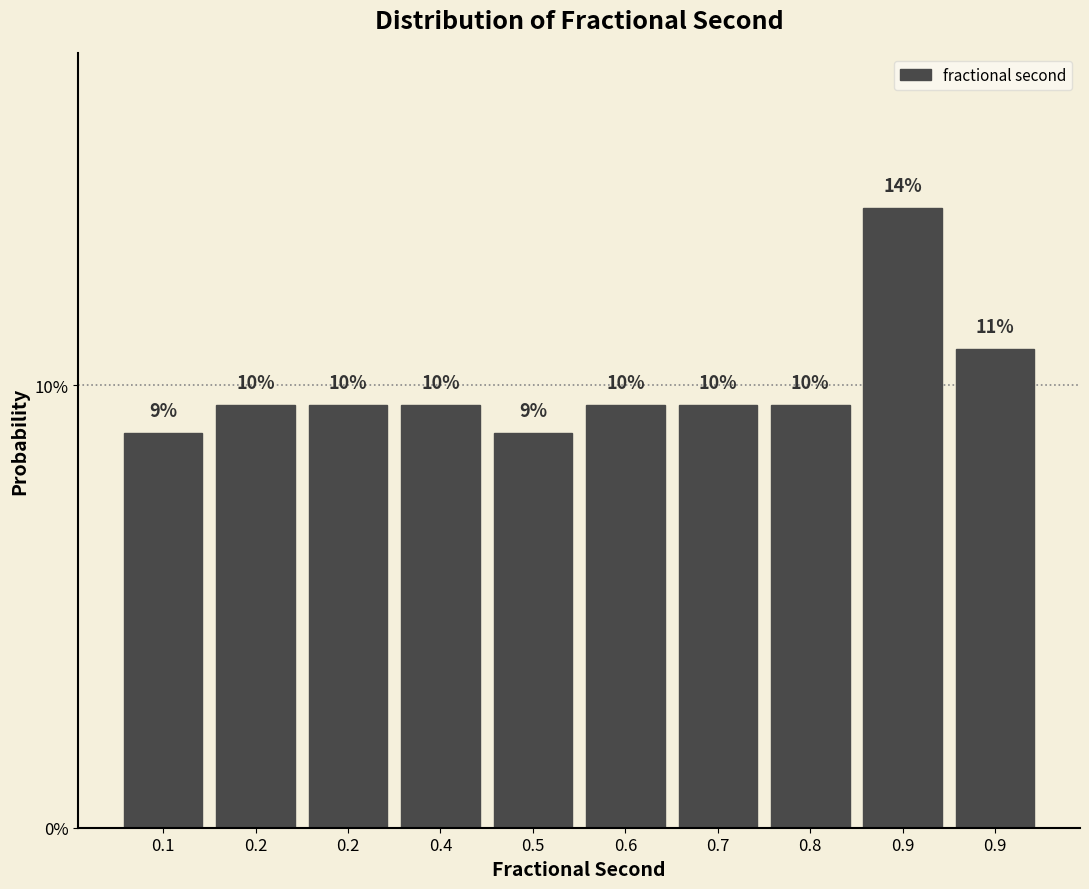

Are the bars horizontal?

No